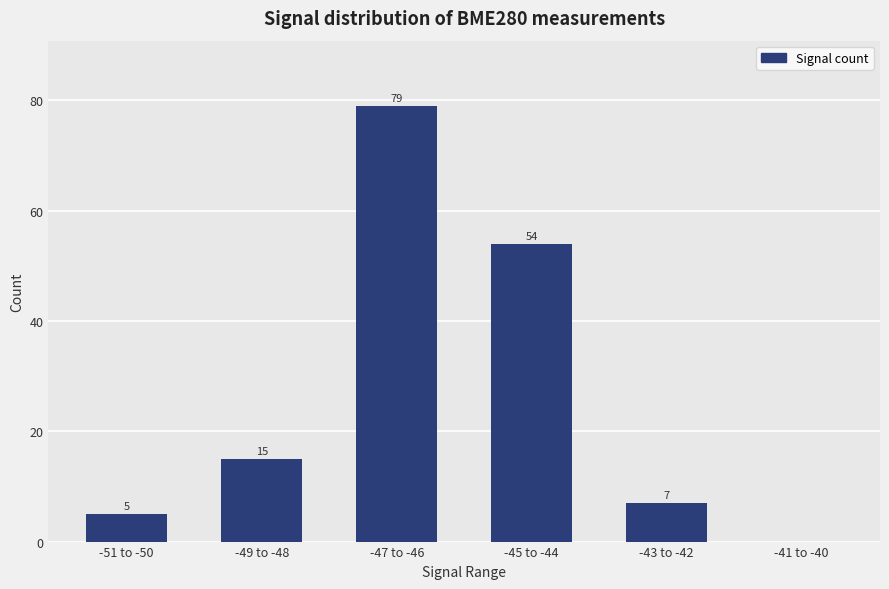

Approximately how many times larger is the value at -45 to -44 compared to -51 to -50?

10.8